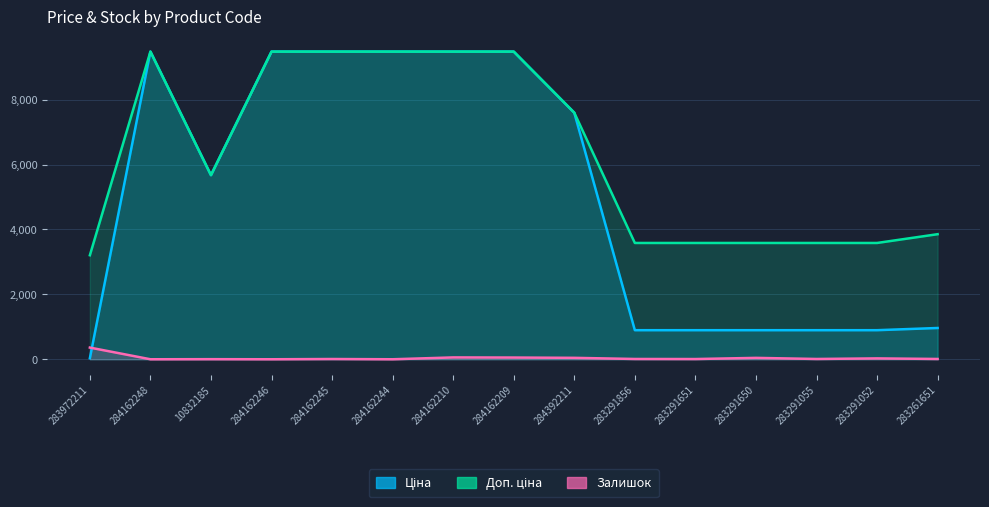

What is the difference between the highest and lowest values at 283972211?

3172.9